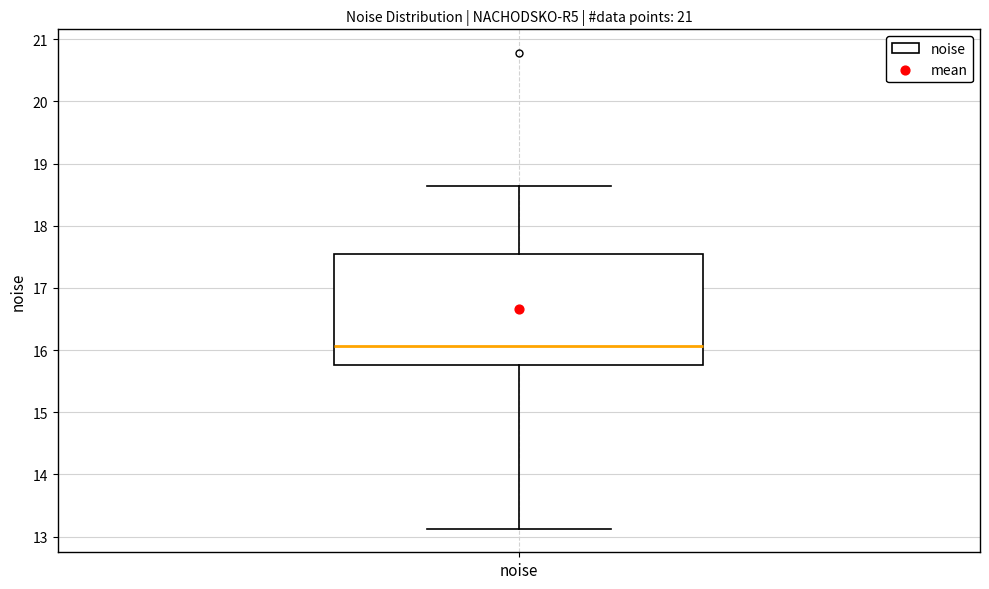

Where does the median line of the box for noise sit on the y-axis? The values are not printed on the chart, so give them approximately, as read against the axis.

16.1